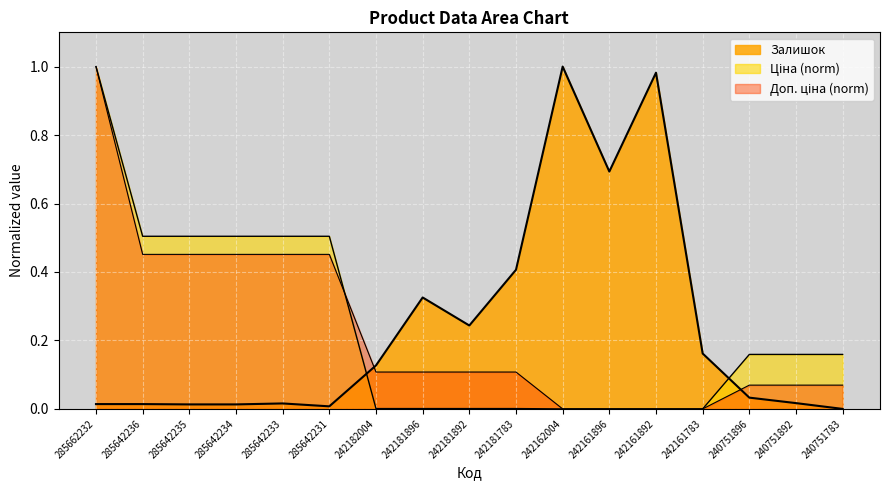

At which label does Ціна reach its minimum?

242162004